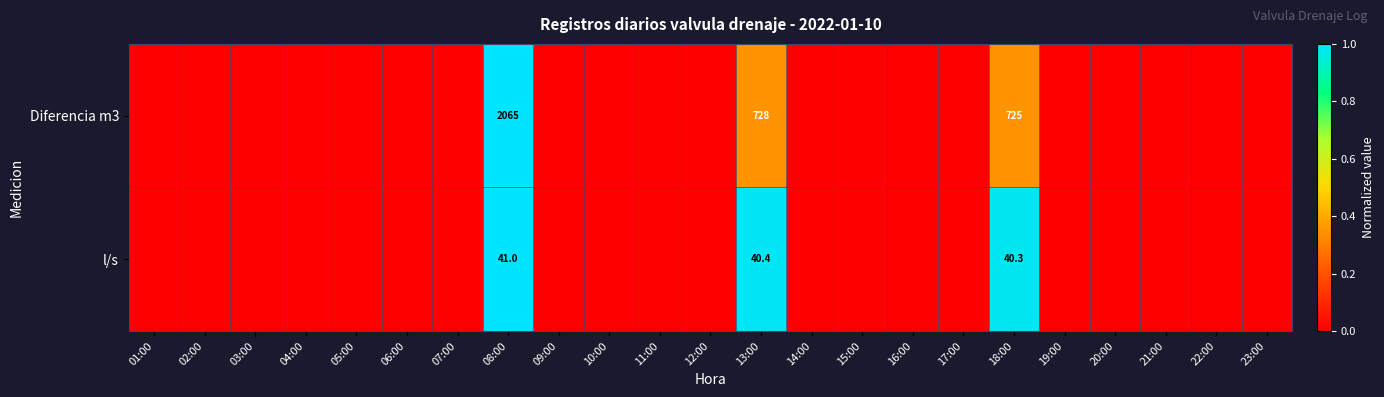

Is it true that l/s equals 41.0 at 08:00?

True